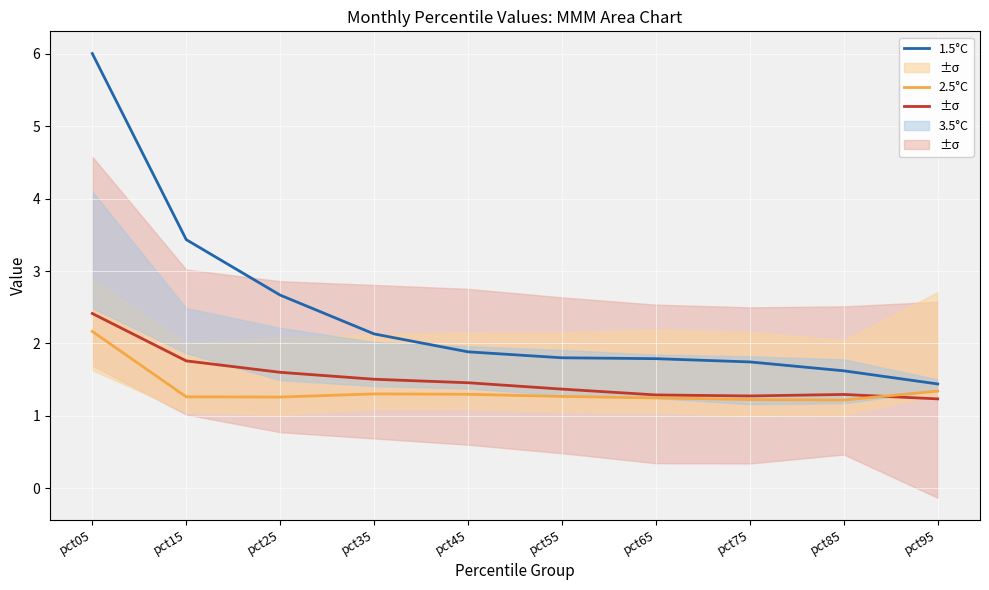

What is the lowest value of the 1.5°C series?

1.4